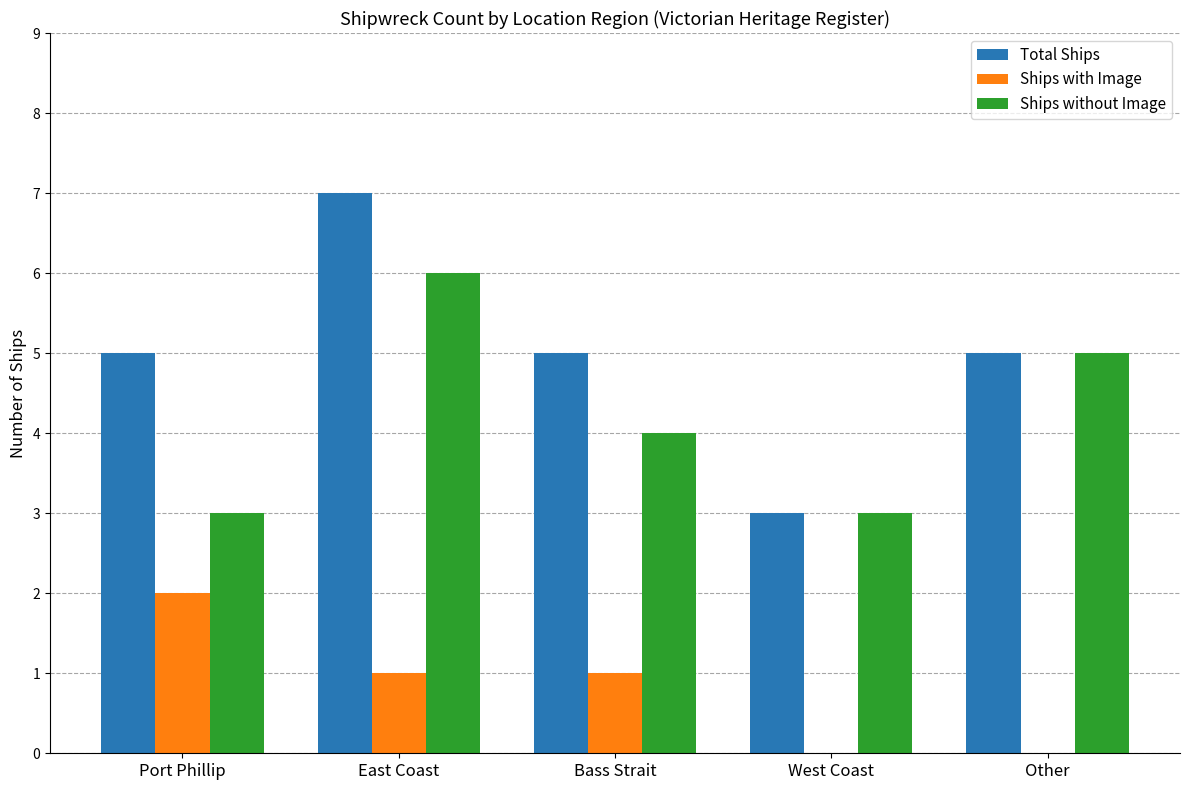

At which label does Ships with Image reach its peak?

Port Phillip